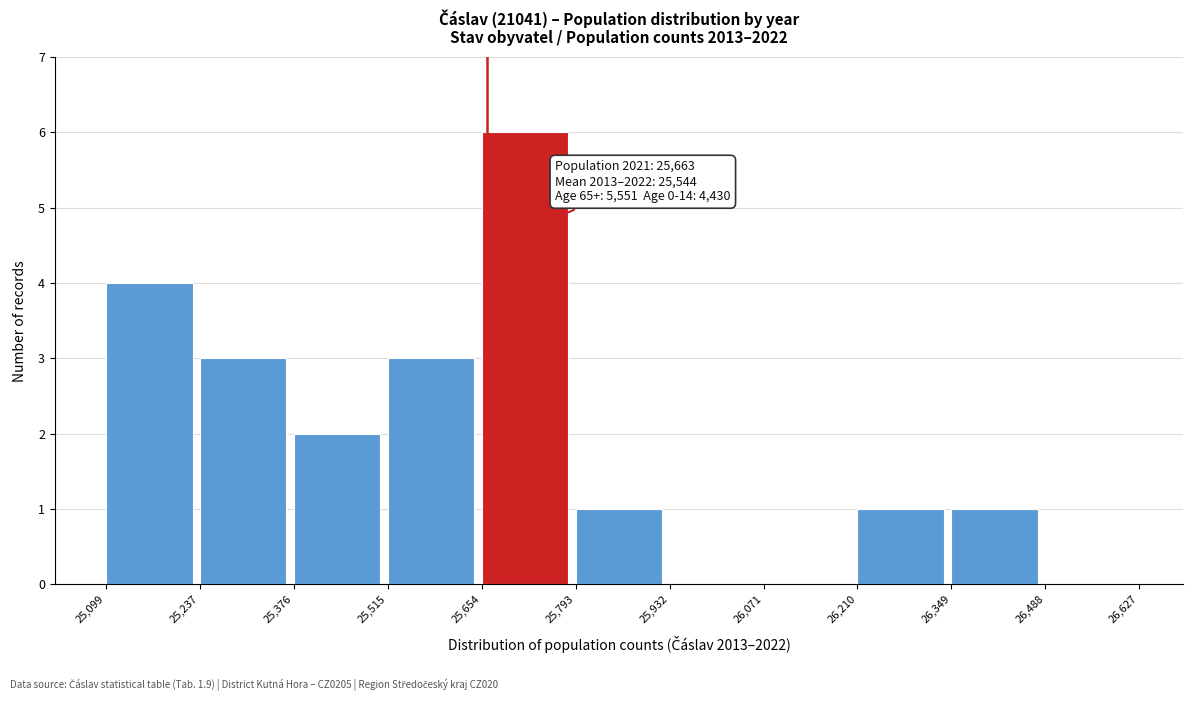

Which range on the x-axis has the tallest bar?

25,654 to 25,793